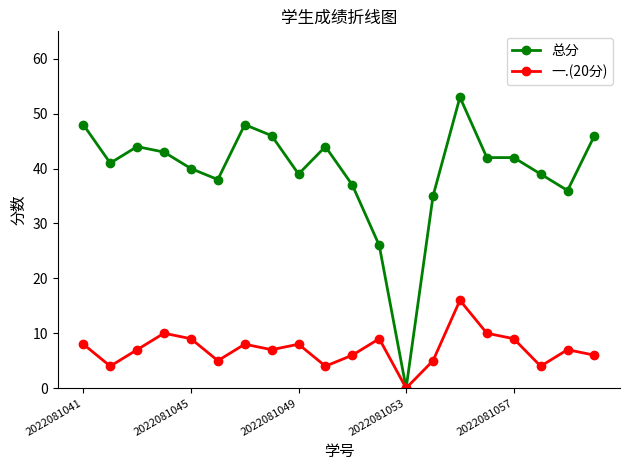

Reading right to left, extract all data points from this chart.

总分: 46	36	39	42	42	53	35	0	26	37	44	39	46	48	38	40	43	44	41	48
一.(20分): 6	7	4	9	10	16	5	0	9	6	4	8	7	8	5	9	10	7	4	8